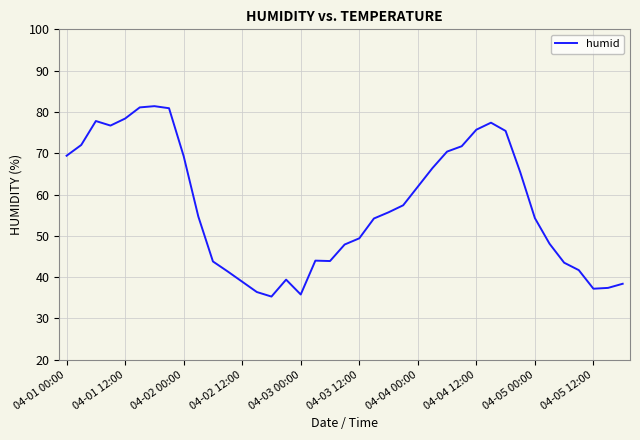

What is the greatest value displayed?

81.4